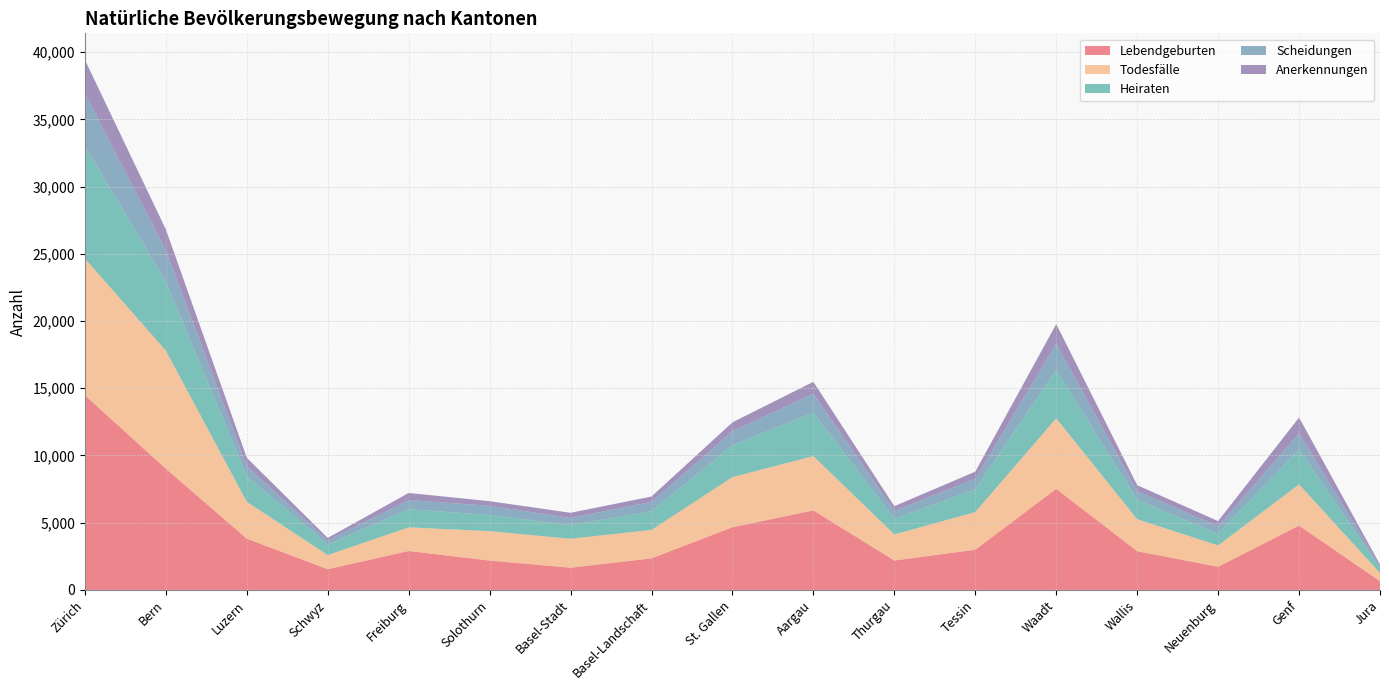

Reading left to right, list all the values displayed in this chart.

Lebendgeburten: Zürich=14480	Bern=9020	Luzern=3815	Schwyz=1542	Freiburg=2895	Solothurn=2184	Basel-Stadt=1656	Basel-Landschaft=2348	St. Gallen=4664	Aargau=5915	Thurgau=2187	Tessin=2992	Waadt=7520	Wallis=2880	Neuenburg=1723	Genf=4787	Jura=654
Todesfälle: Zürich=10163	Bern=8777	Luzern=2739	Schwyz=1048	Freiburg=1762	Solothurn=2186	Basel-Stadt=2148	Basel-Landschaft=2115	St. Gallen=3726	Aargau=4039	Thurgau=1942	Tessin=2795	Waadt=5242	Wallis=2381	Neuenburg=1585	Genf=3065	Jura=608
Heiraten: Zürich=8352	Bern=5133	Luzern=1906	Schwyz=791	Freiburg=1343	Solothurn=1208	Basel-Stadt=1021	Basel-Landschaft=1389	St. Gallen=2366	Aargau=3239	Thurgau=1174	Tessin=1678	Waadt=3612	Wallis=1436	Neuenburg=870	Genf=2597	Jura=341
Scheidungen: Zürich=3929	Bern=2333	Luzern=748	Schwyz=297	Freiburg=692	Solothurn=677	Basel-Stadt=527	Basel-Landschaft=698	St. Gallen=1050	Aargau=1415	Thurgau=581	Tessin=803	Waadt=1949	Wallis=657	Neuenburg=561	Genf=1220	Jura=173
Anerkennungen: Zürich=2501	Bern=1552	Luzern=620	Schwyz=190	Freiburg=520	Solothurn=345	Basel-Stadt=386	Basel-Landschaft=396	St. Gallen=659	Aargau=871	Thurgau=345	Tessin=529	Waadt=1450	Wallis=436	Neuenburg=381	Genf=1153	Jura=116